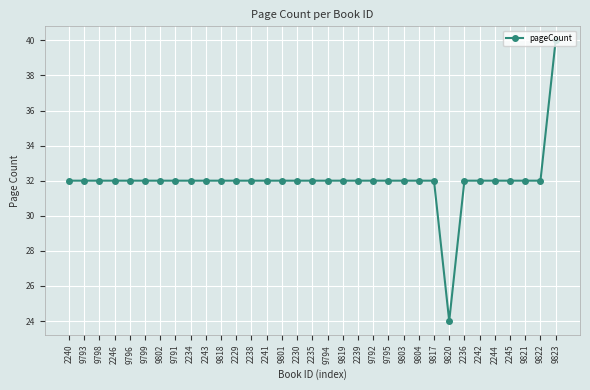

What is the ratio of the value at 9802 to the value at 9820?

1.3